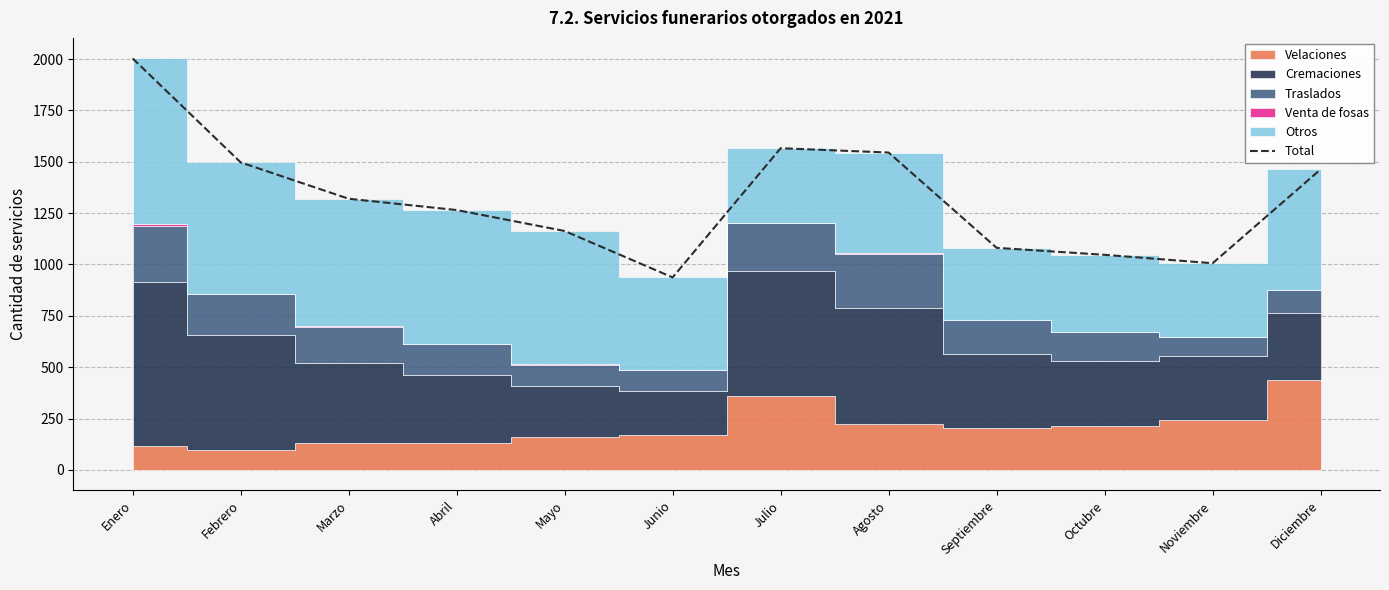

List the labels in order of value, largest first.

Enero, Julio, Agosto, Febrero, Diciembre, Marzo, Abril, Mayo, Septiembre, Octubre, Noviembre, Junio